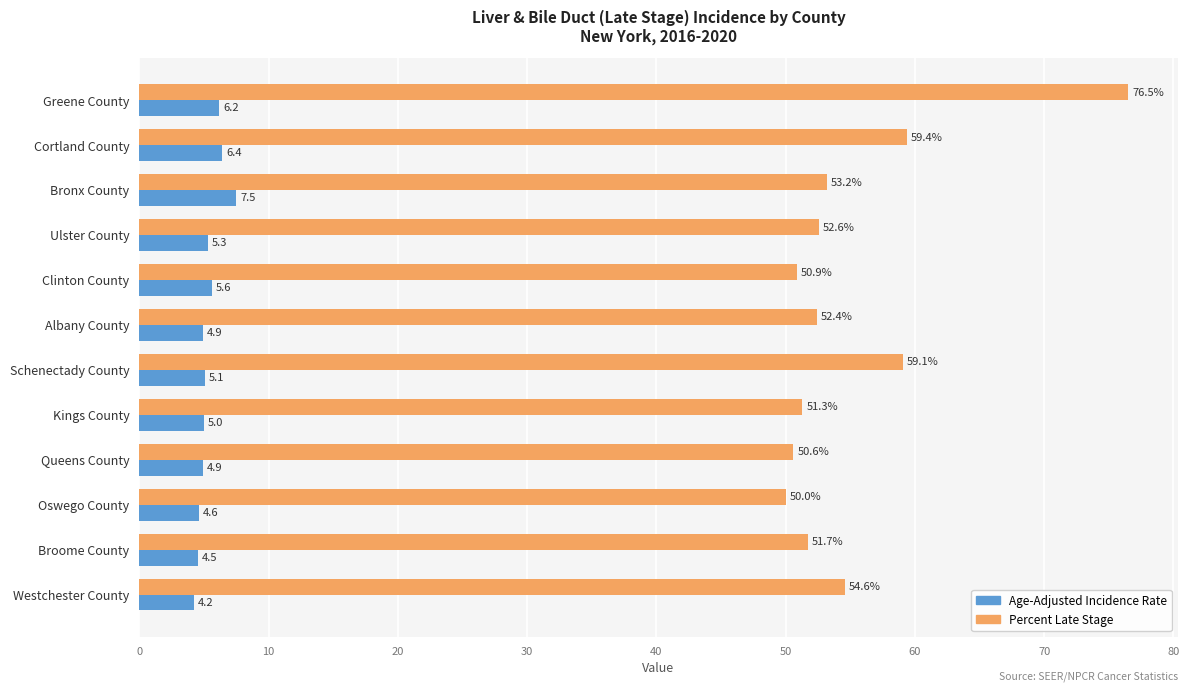

What is the maximum value shown in the chart?

76.5